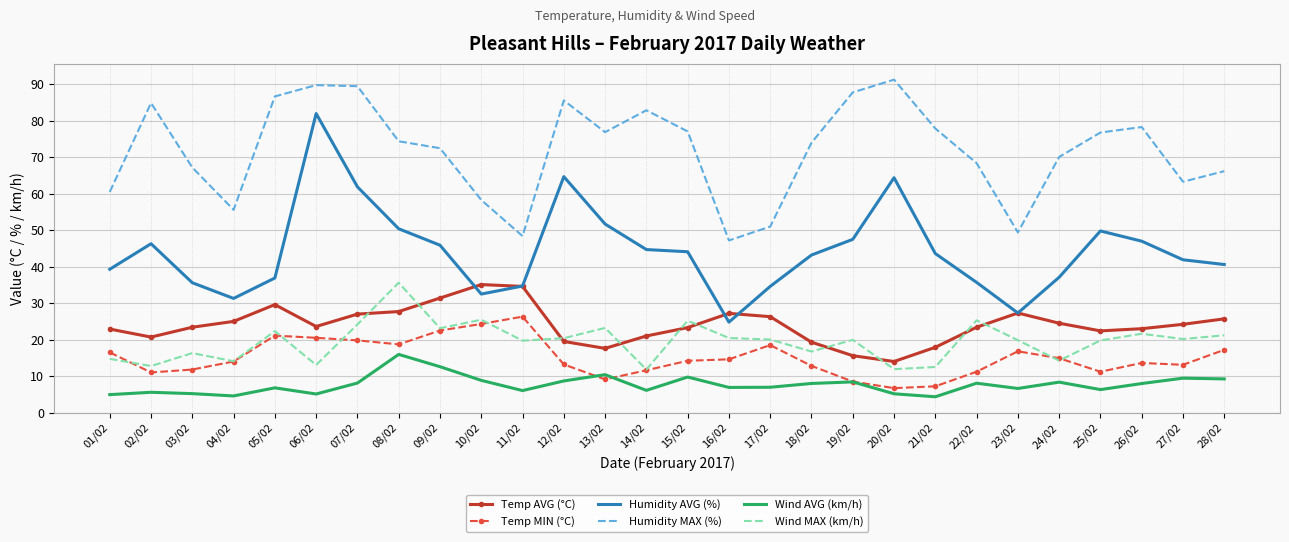

The value of Humidity MAX (%) at 17/02 is 51.0. True or false?

True